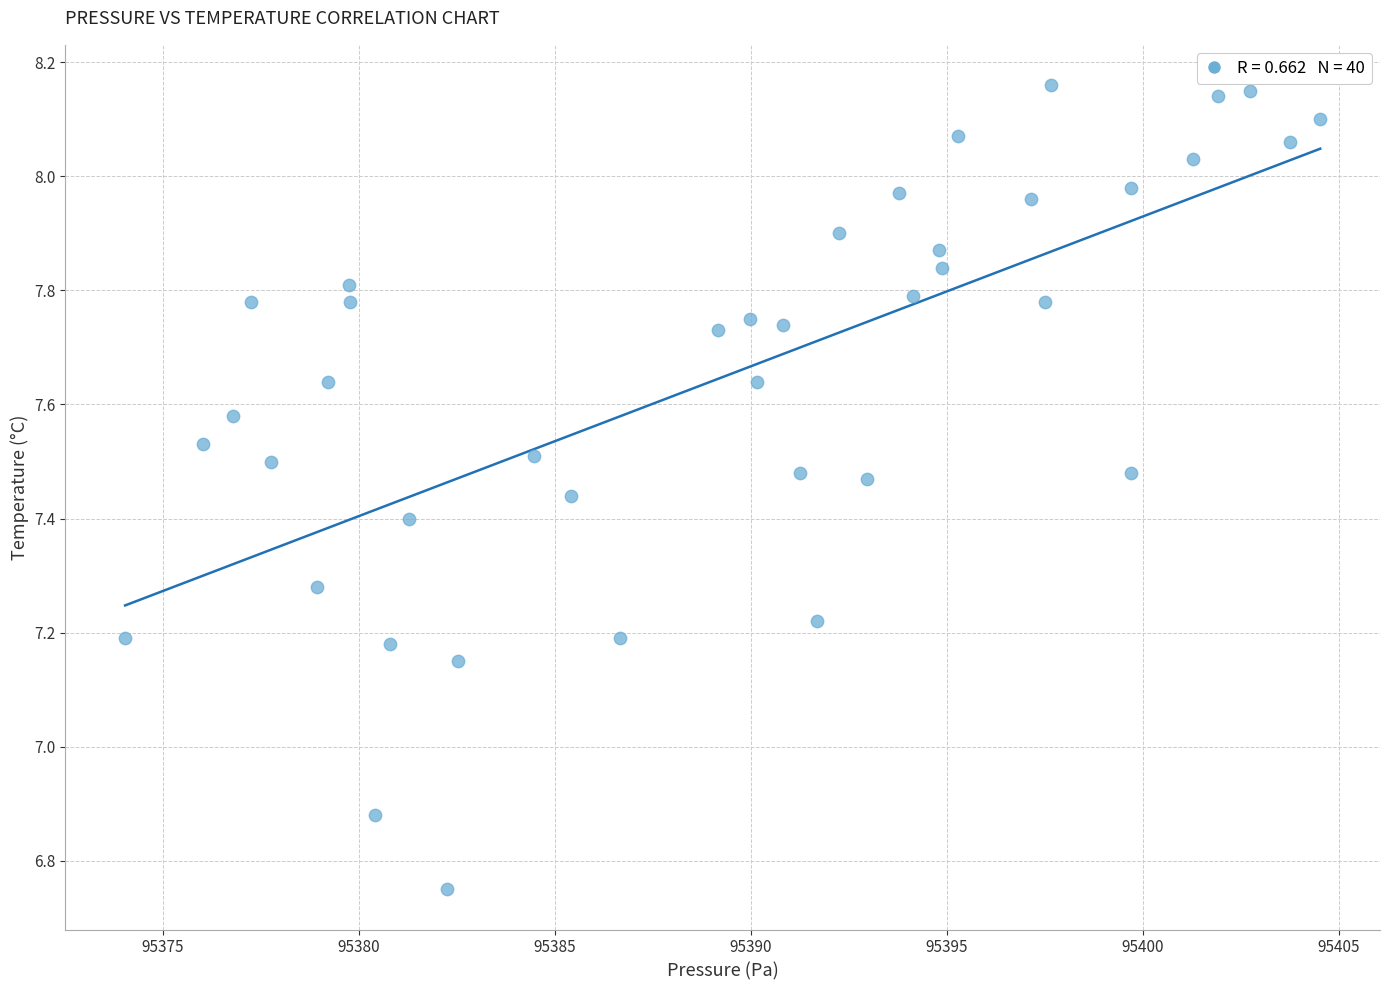

What is the range of Y values (max minus min)?

1.4